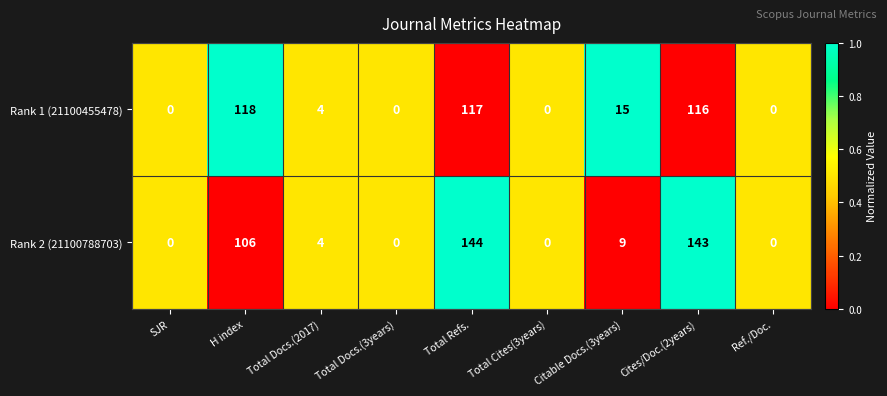

Which category has the highest value in the Rank 2 (21100788703) series?

Total Refs.